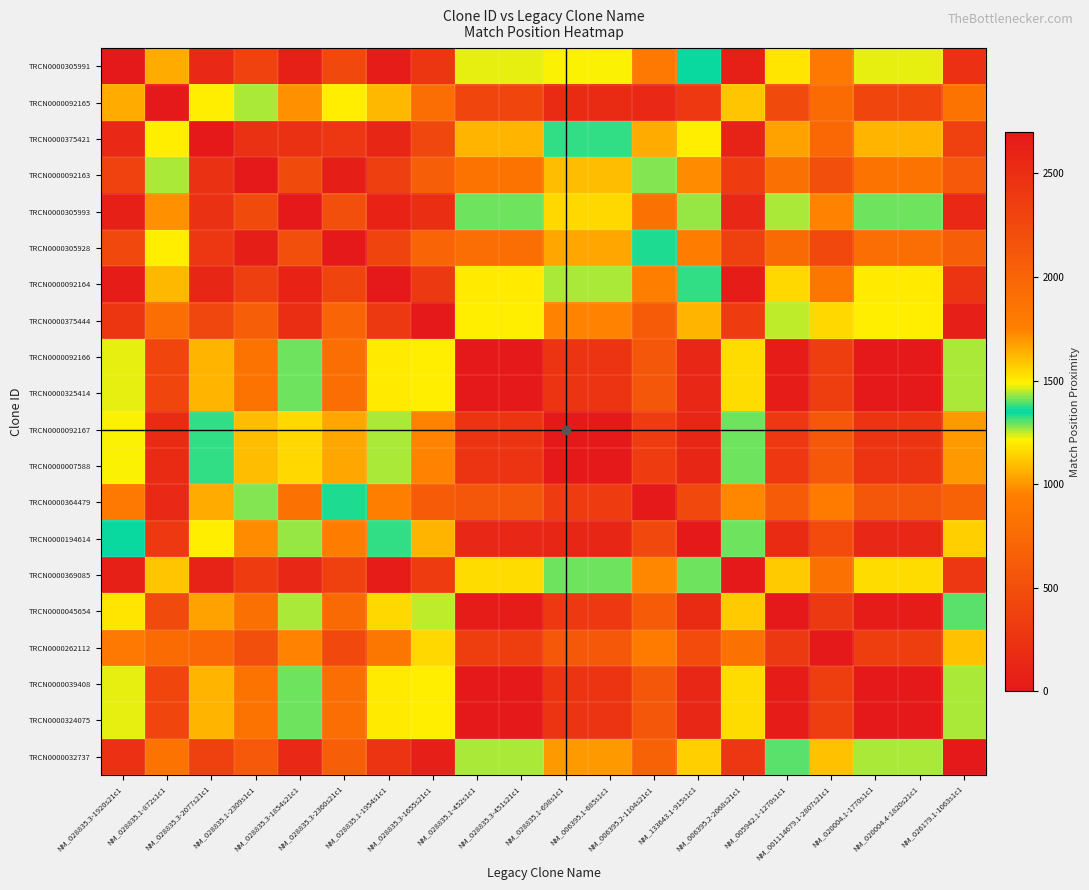

At which category is the sum across all series the highest?

NM_028835.1-872s1c1